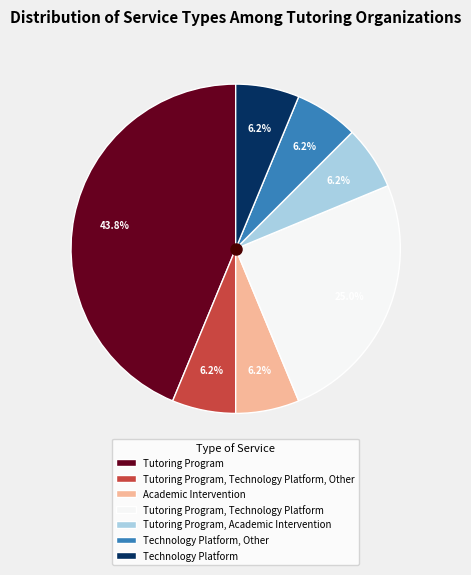

How many segments does this pie chart have?

7